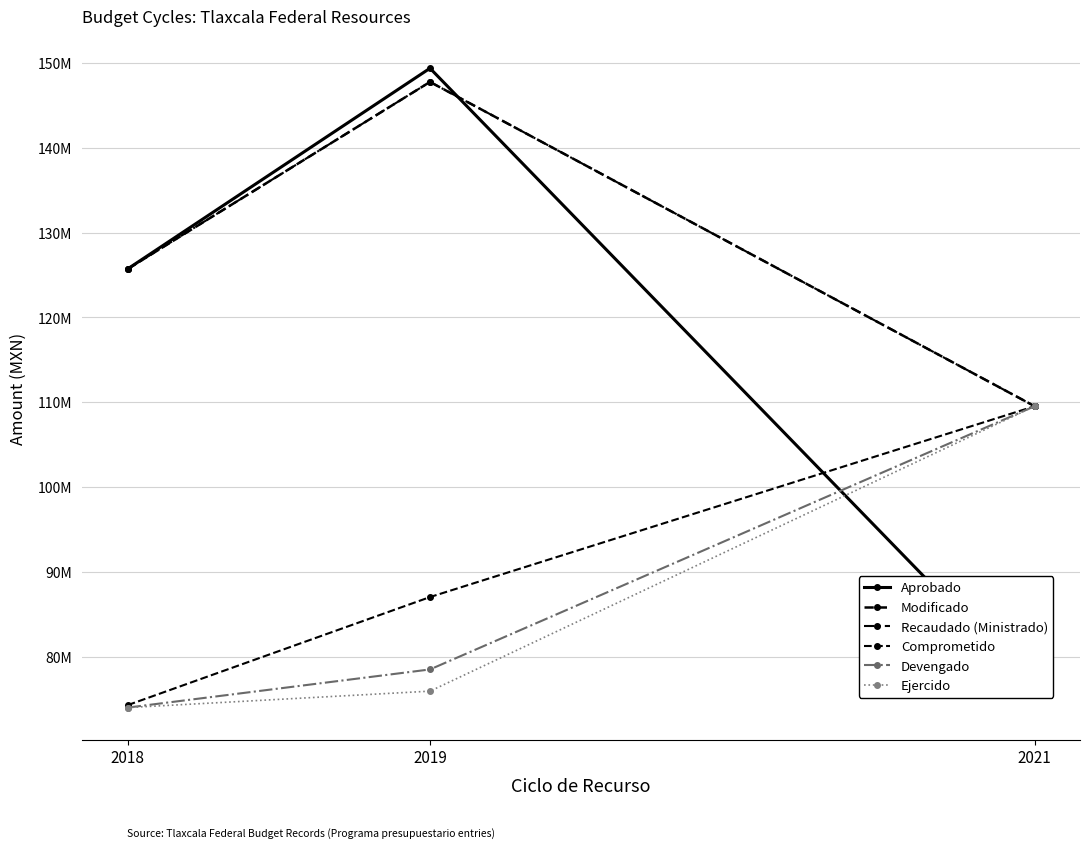

At 2019, list the series in order from smallest to largest.

Ejercido, Devengado, Comprometido, Modificado, Recaudado (Ministrado), Aprobado